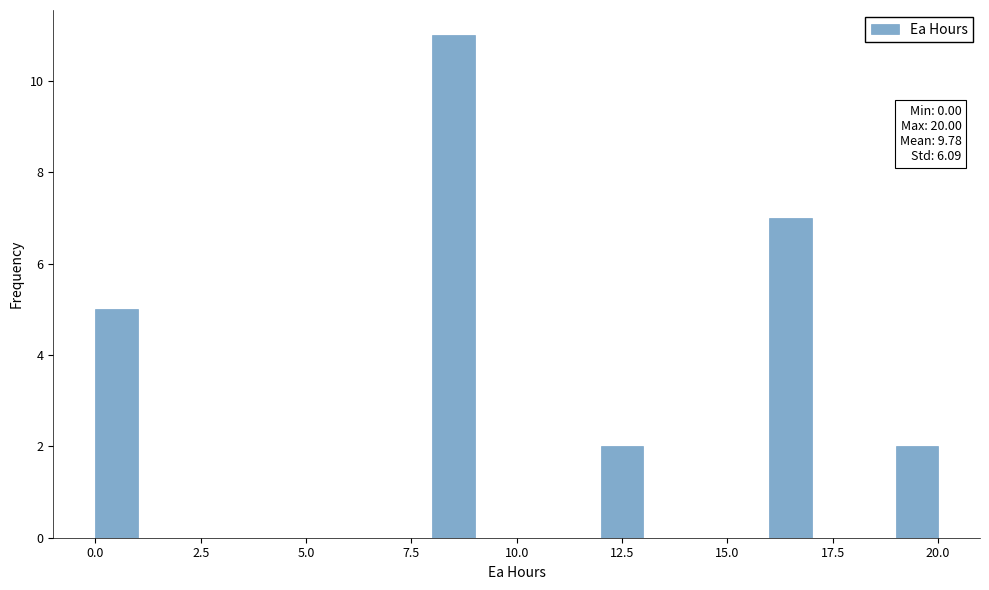

Read against the x-axis, roughly where is the centre of the tallest bar?

8.5